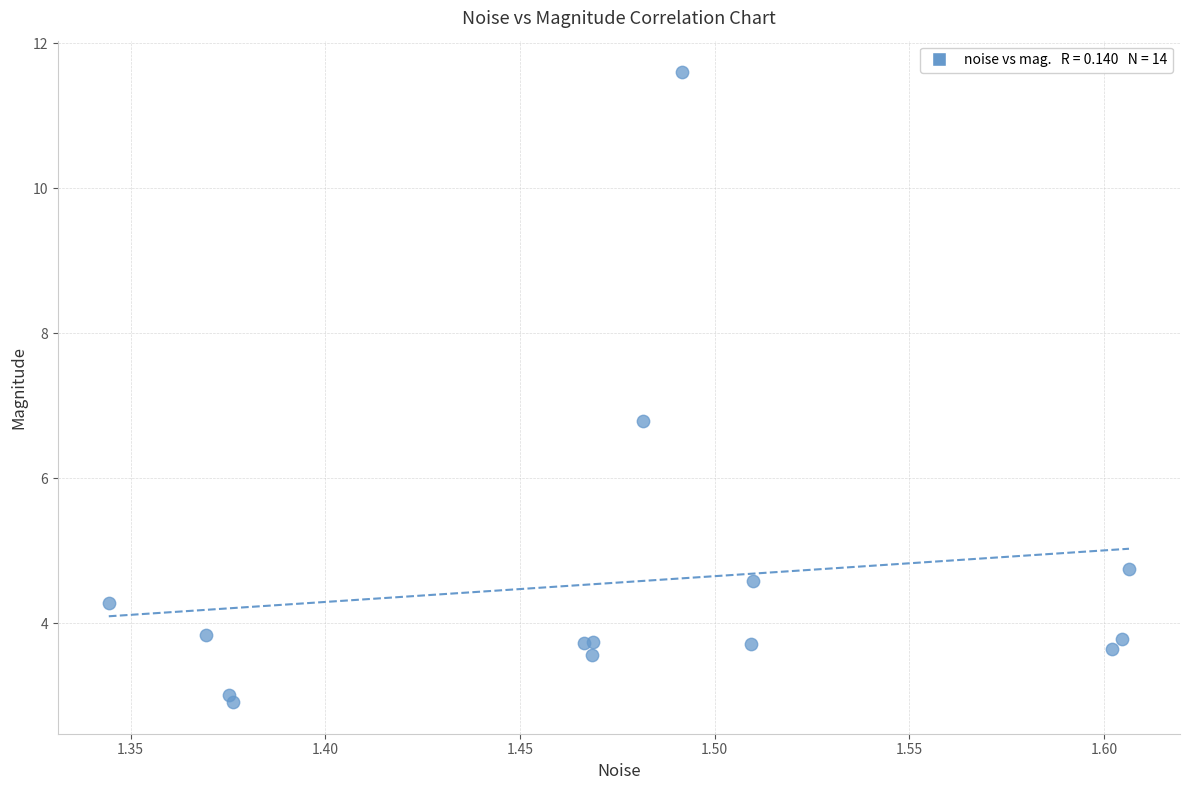

What Y value in the scatter plot is closest to 7?

6.8